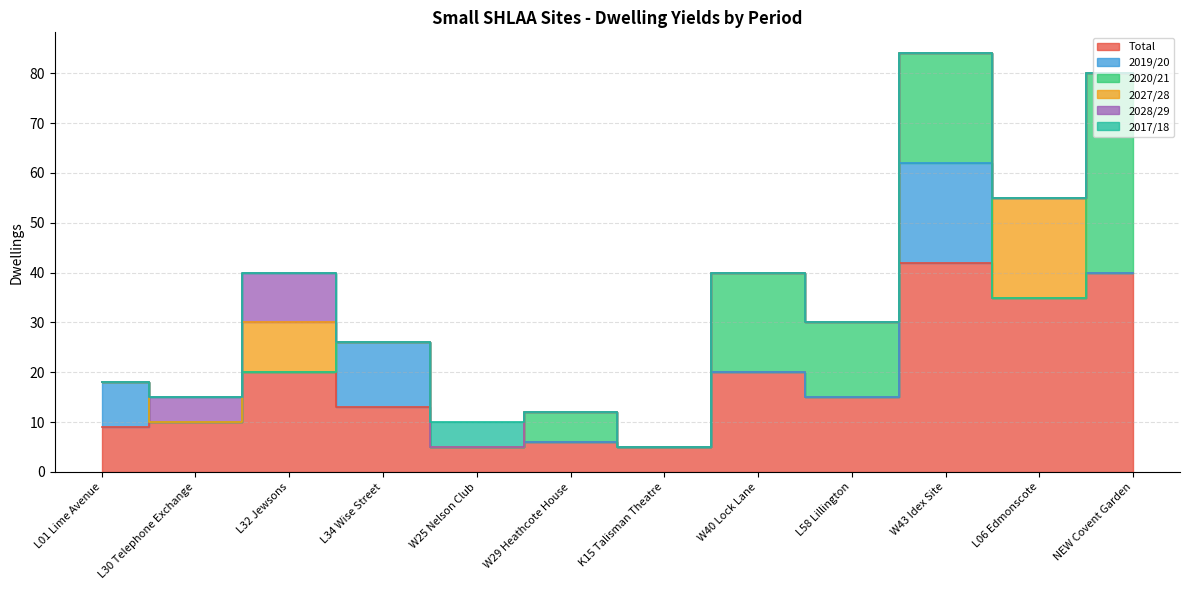

What is the average value of the 2020/21 series?

9